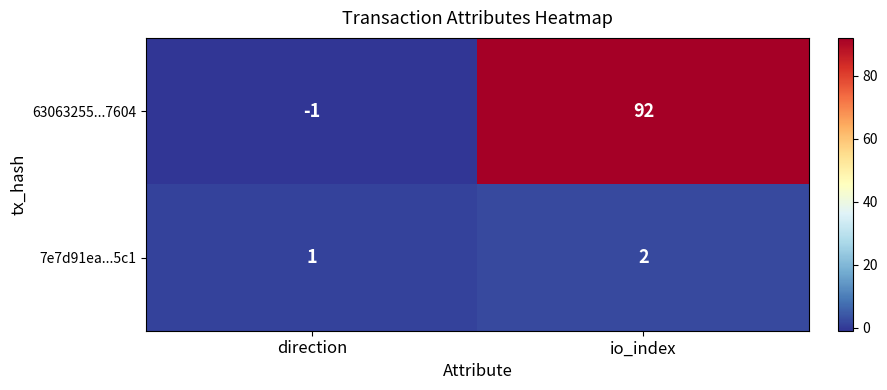

Which series has the widest spread of values?

63063255...7604